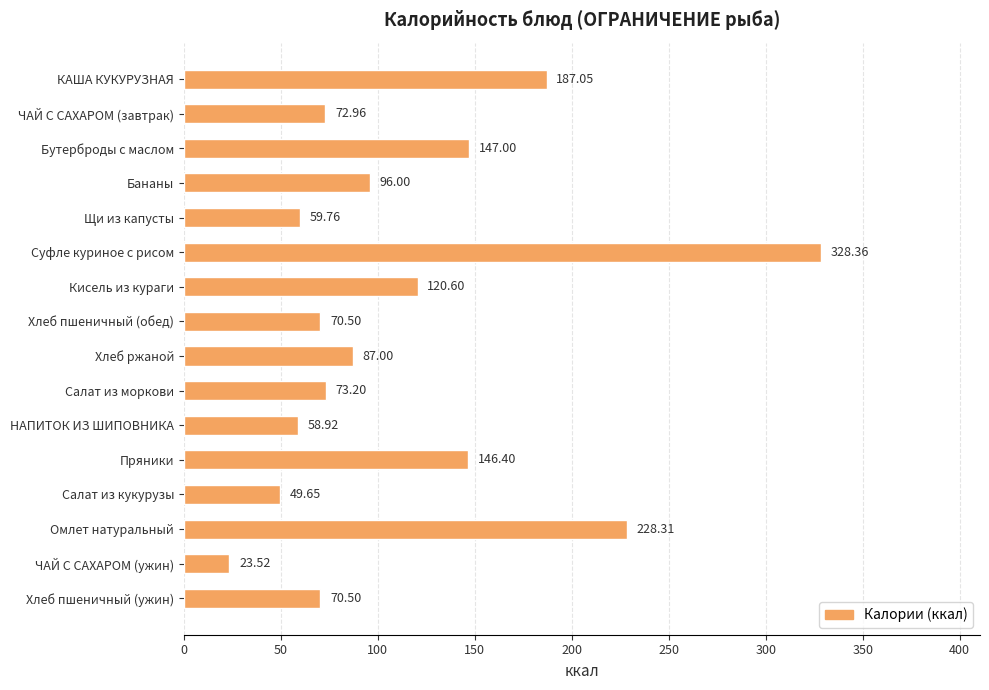

What is the sum of the values at ЧАЙ С САХАРОМ (завтрак) and Щи из капусты?

132.7